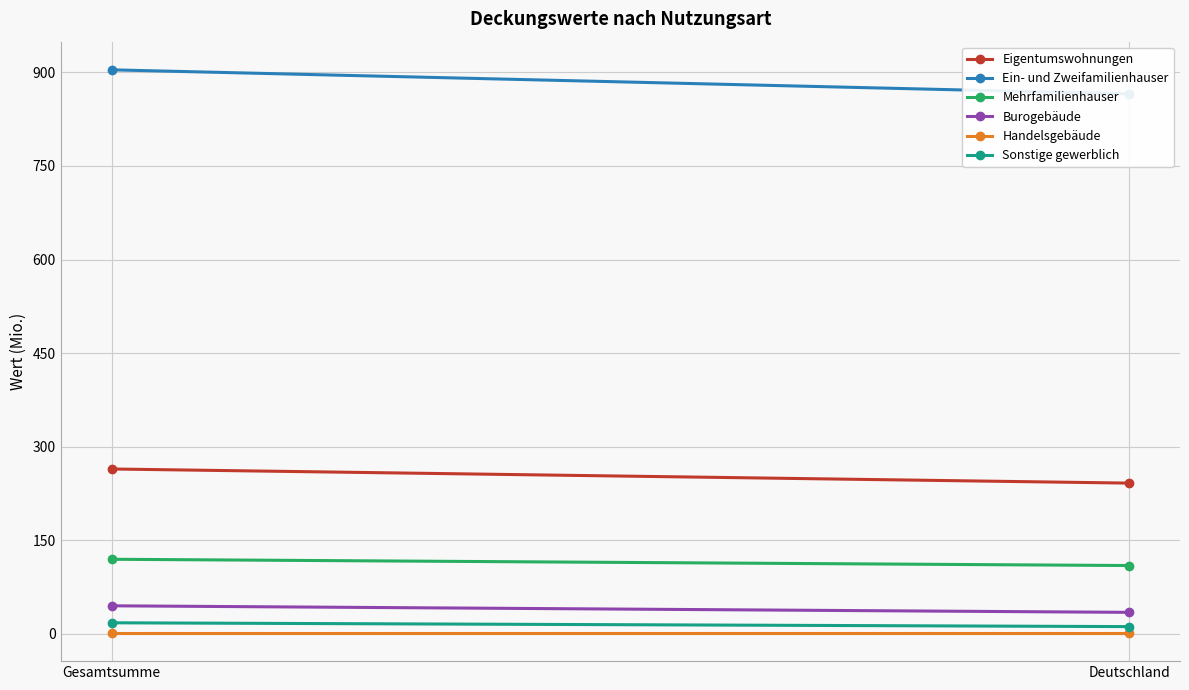

Which series changed the most between Gesamtsumme and Deutschland?

Ein- und Zweifamilienhauser